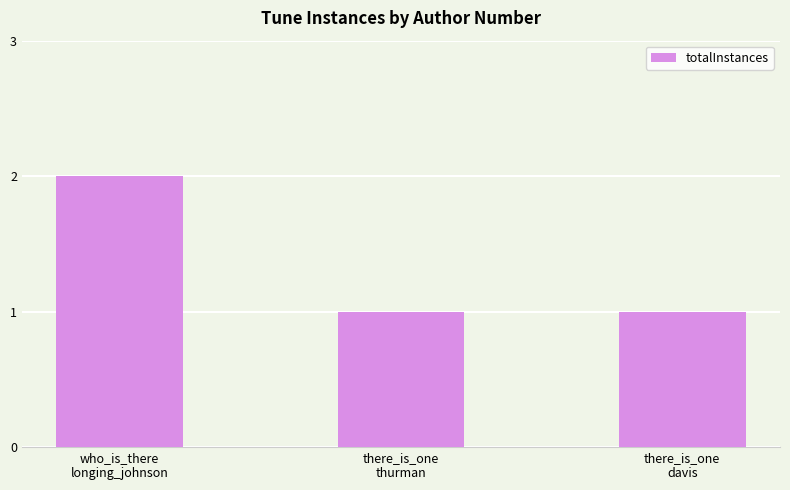

What is the label of the 3rd bar from the left?

there_is_one
davis